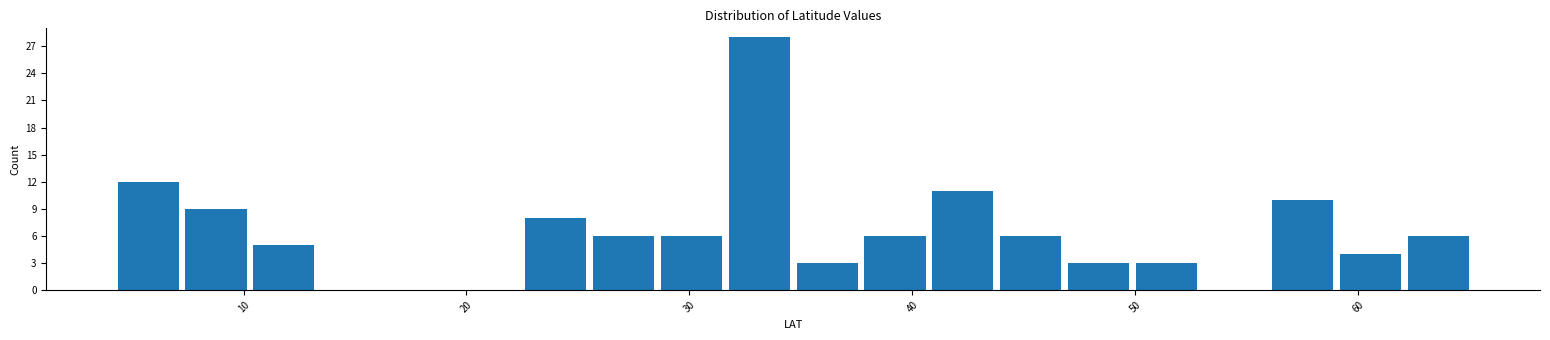

Around what value on the x-axis is the tallest bar? Give the approximate position of its centre, as read against the axis.

33